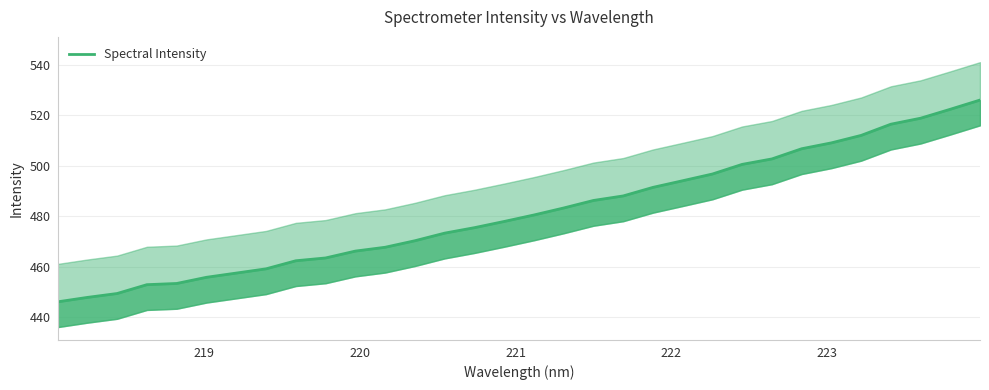

How many distinct data groups are displayed?

1